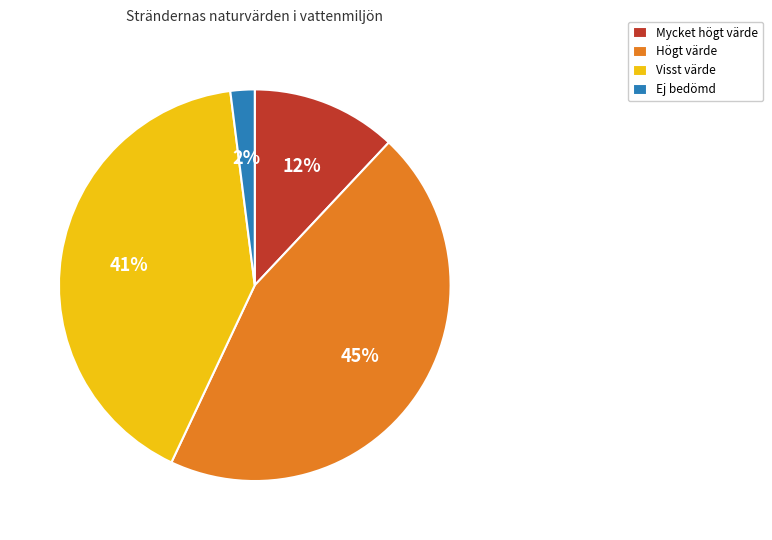

To the nearest percent, what is the difference between the Mycket högt värde and Högt värde slice percentages?

33%